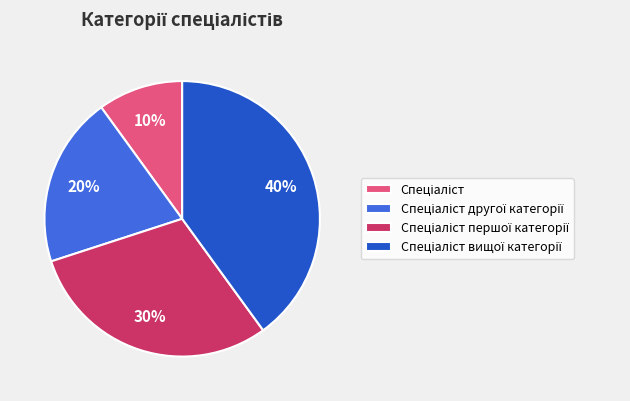

To the nearest percent, what is the difference between the largest and smallest slice percentages?

30%